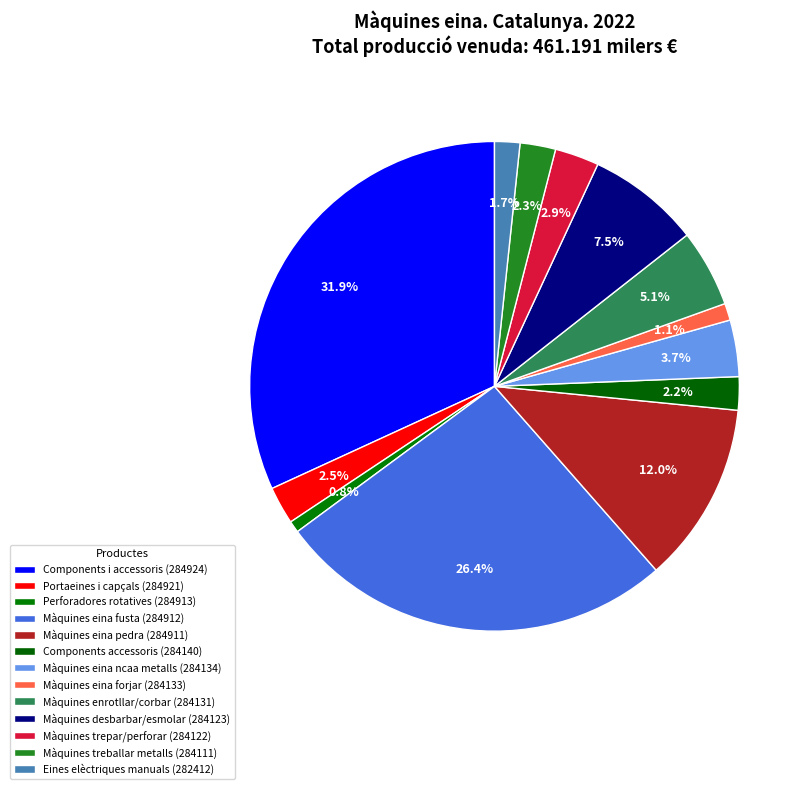

Rank the categories by value from lowest to highest.

Perforadores rotatives (284913), Màquines eina forjar (284133), Eines elèctriques manuals (282412), Components accessoris (284140), Màquines treballar metalls (284111), Portaeines i capçals (284921), Màquines trepar/perforar (284122), Màquines eina ncaa metalls (284134), Màquines enrotllar/corbar (284131), Màquines desbarbar/esmolar (284123), Màquines eina pedra (284911), Màquines eina fusta (284912), Components i accessoris (284924)